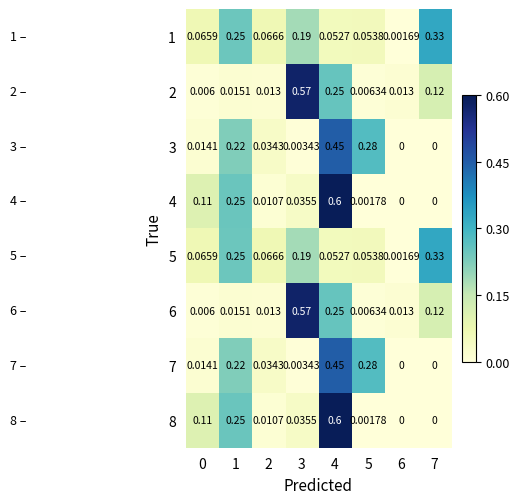

Count the number of categories in the chart.

8